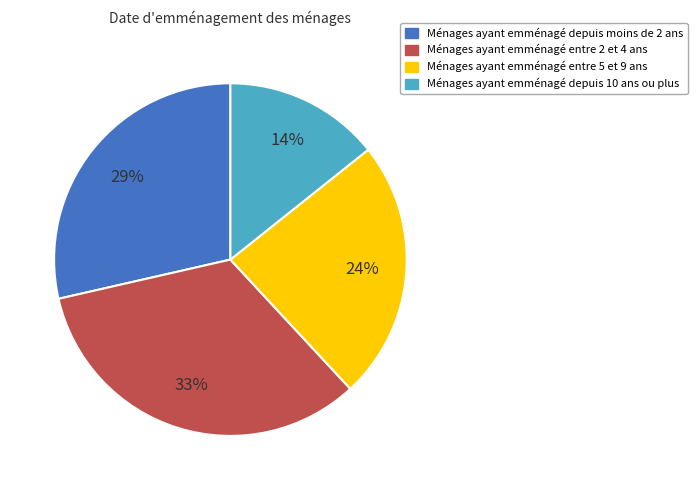

Is there a majority slice in this chart?

No